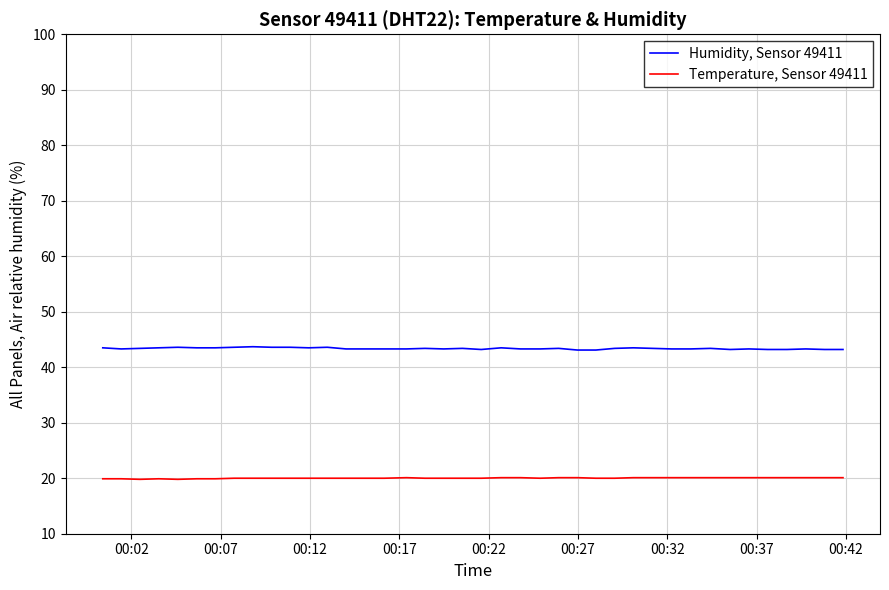

True or false: Temperature, Sensor 49411 and Humidity, Sensor 49411 intersect in this chart.

False